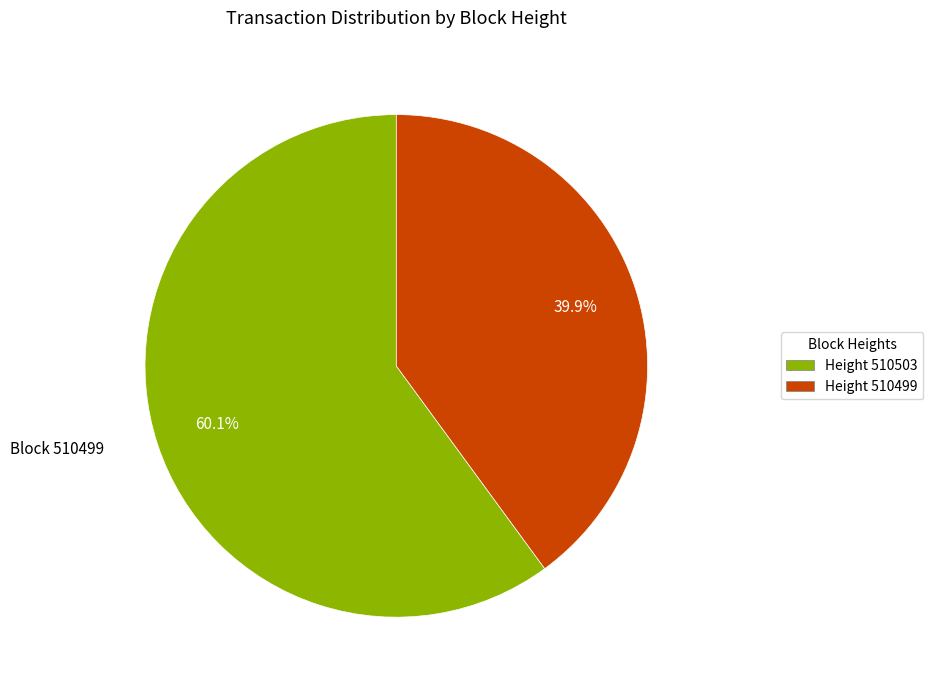

Which slice represents more than half of the pie?

Height 510503